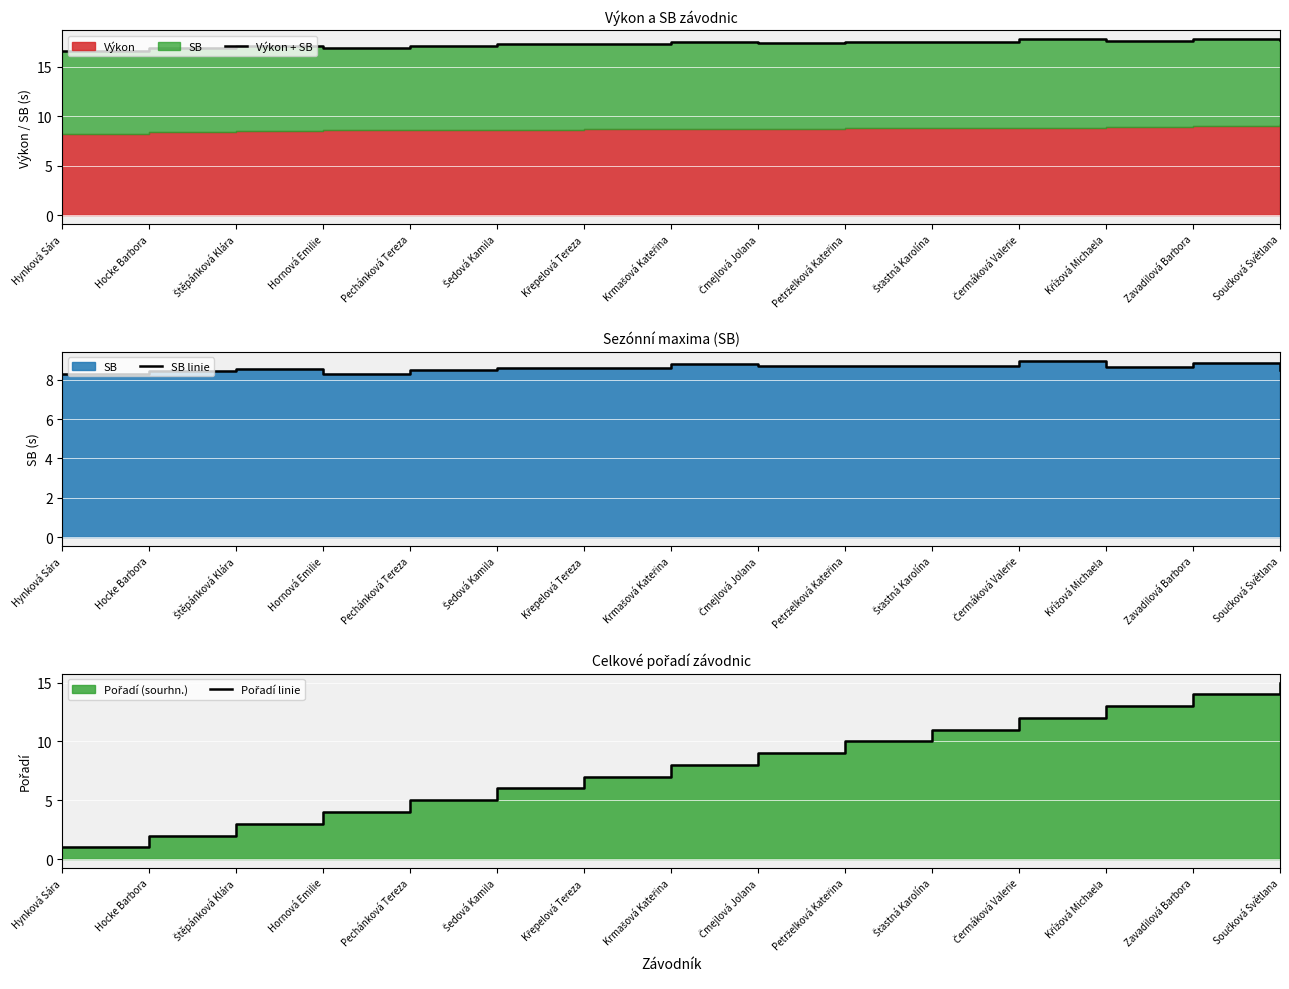

What position from the left is Křížová Michaela?

13